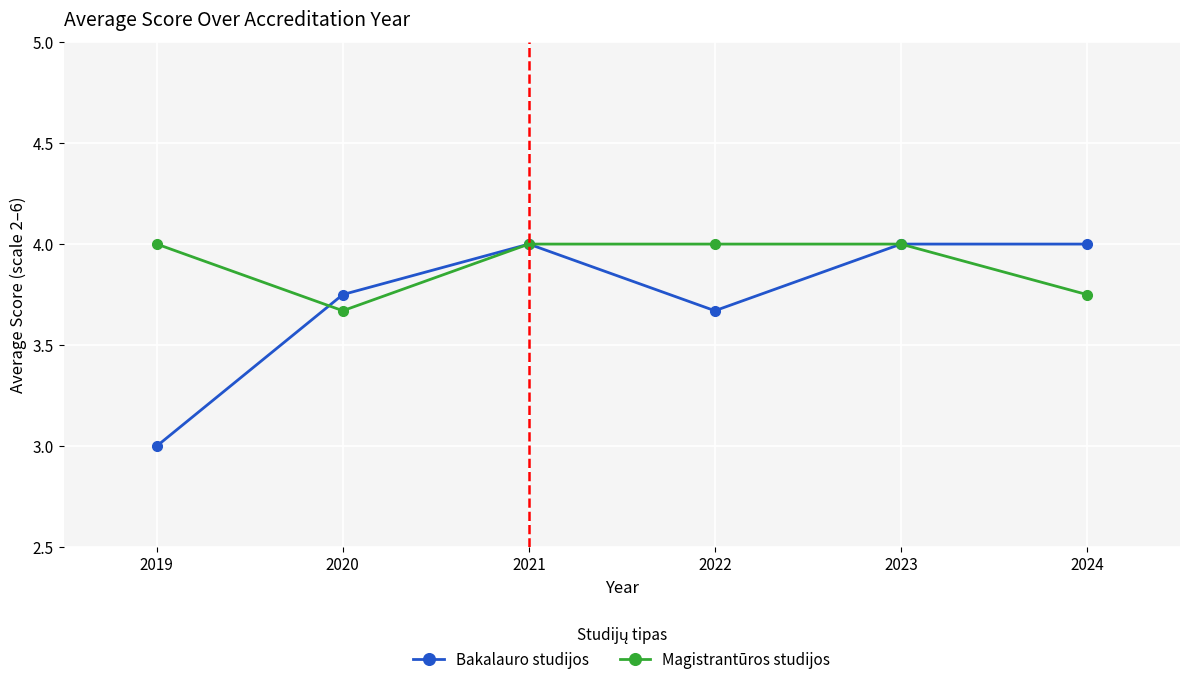

Rank the series by their average value, from lowest to highest.

Bakalauro studijos, Magistrantūros studijos